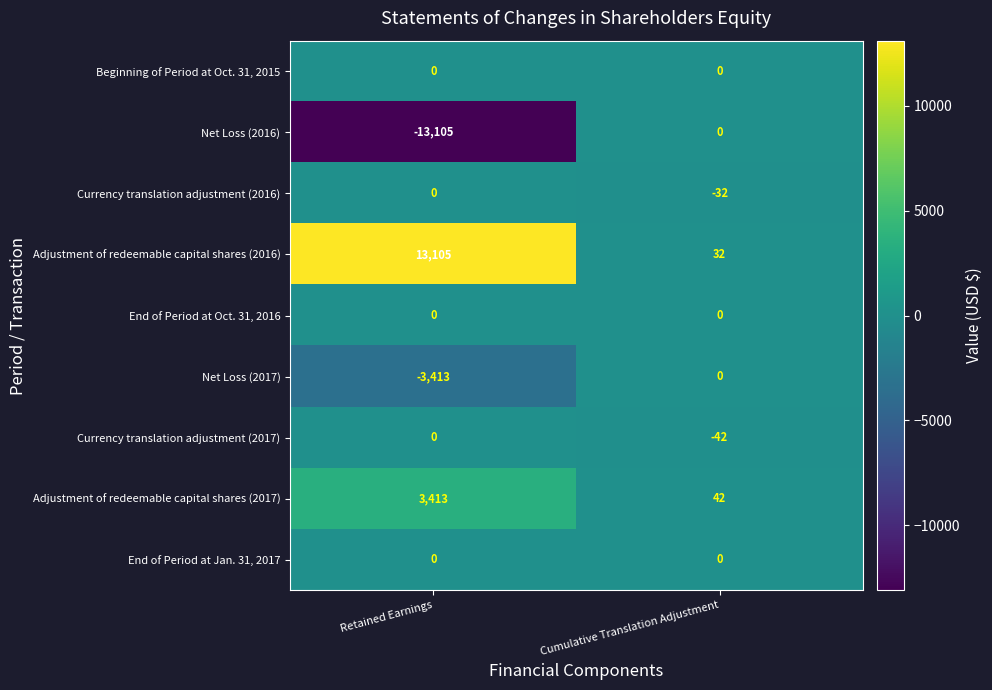

What is the difference between the highest and lowest values at Cumulative Translation Adjustment?

84